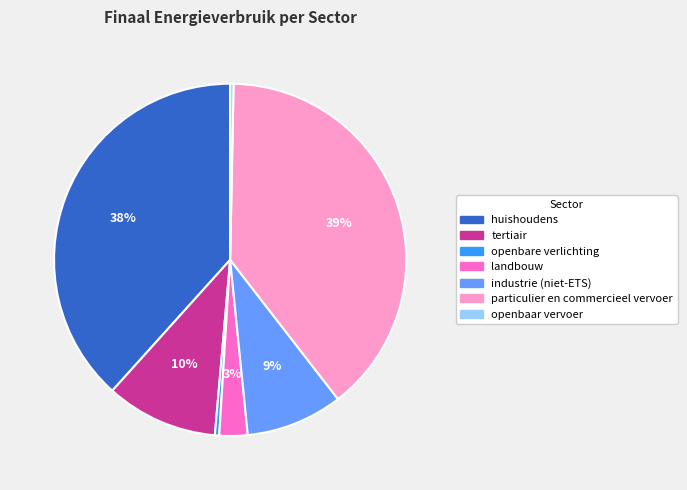

What is the largest slice in the pie chart?

particulier en commercieel vervoer